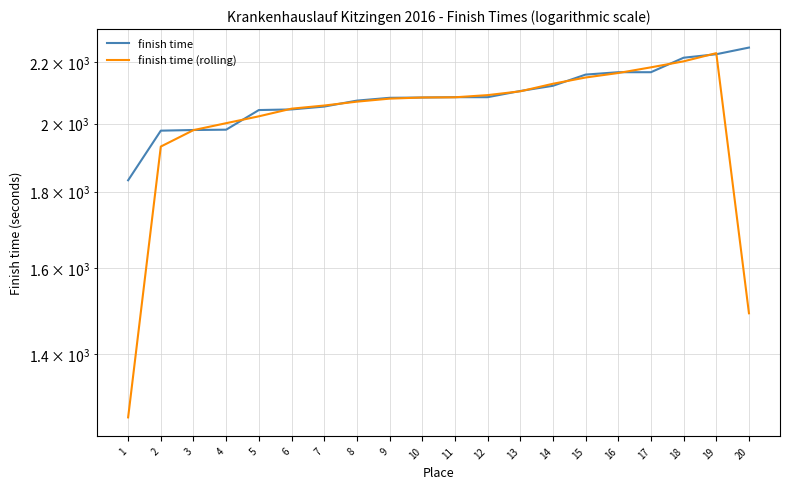

The finish time (rolling) series shows 2089.7 at 12. True or false?

True